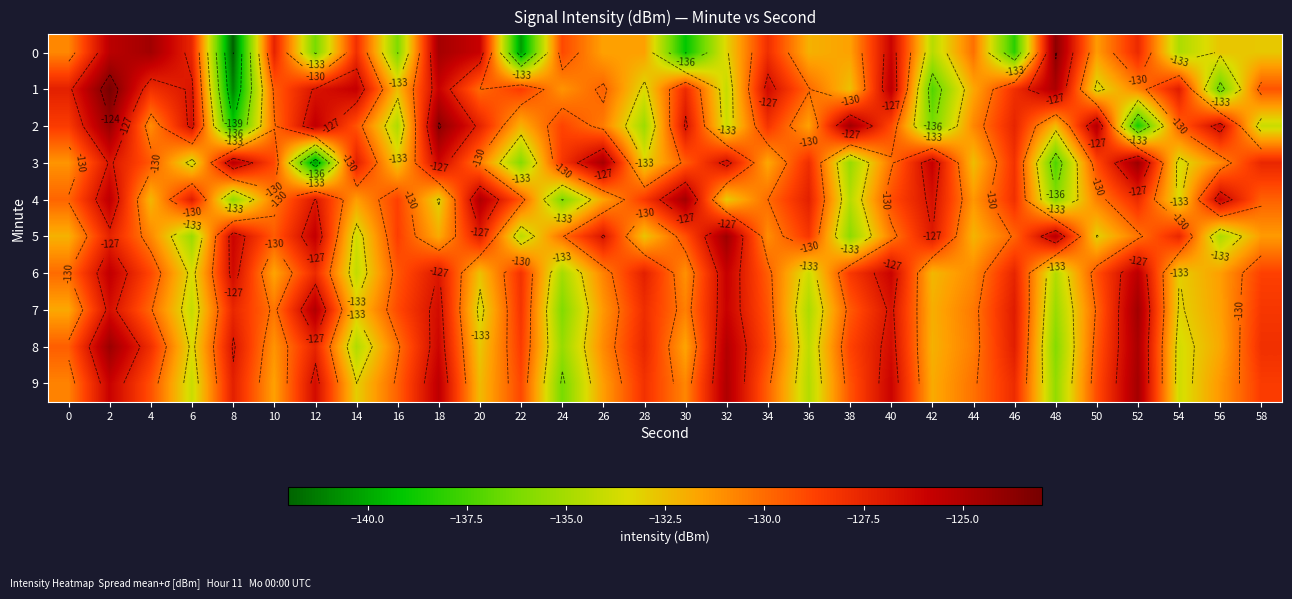

Rank the series at 32 from highest to lowest value.

5, 9, 8, 6, 7, 3, 4, 0, 2, 1